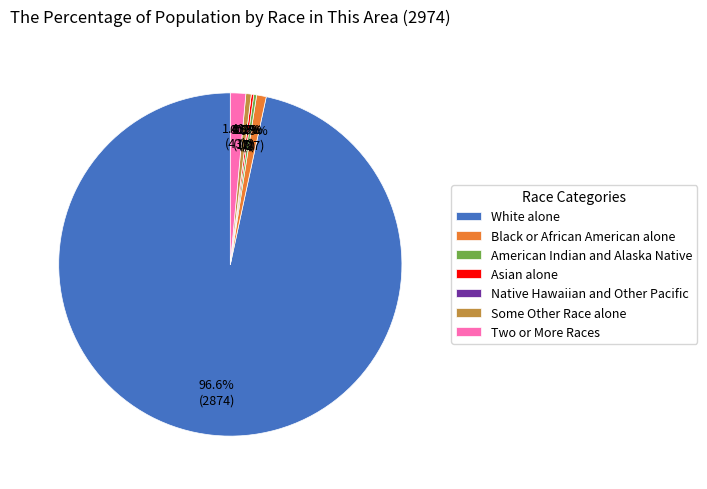

How many slices are in this pie chart?

7